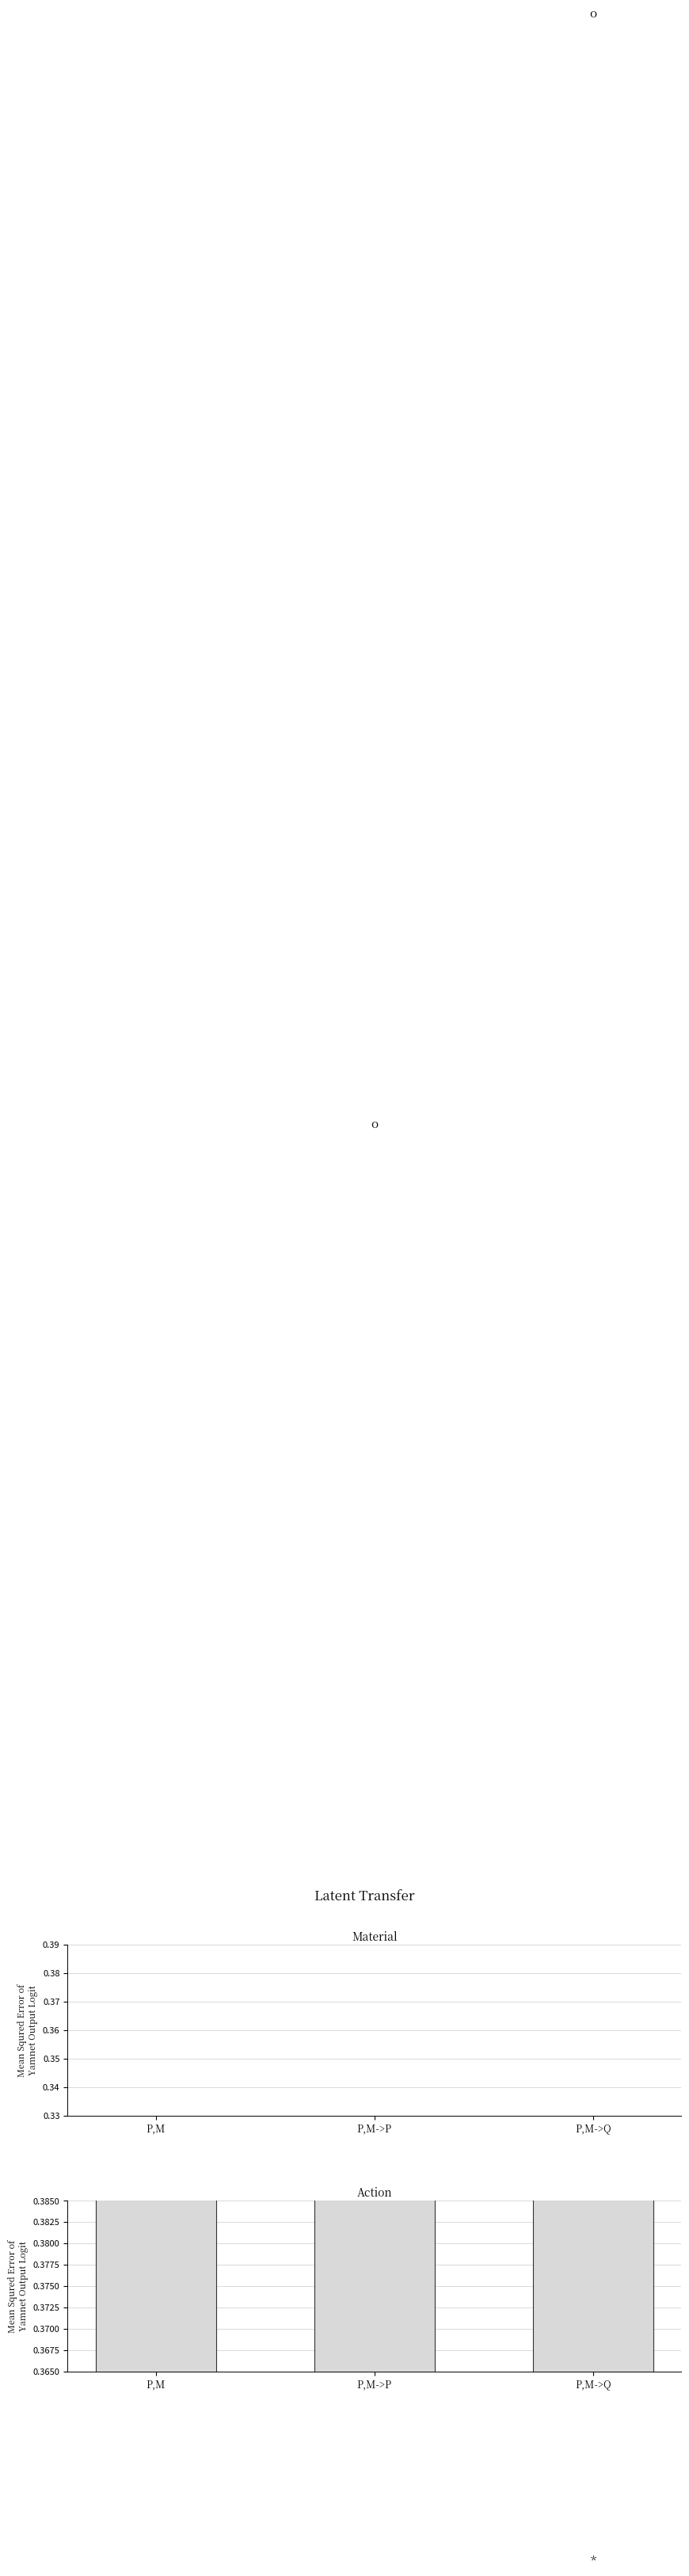

How many groups of bars are there?

3